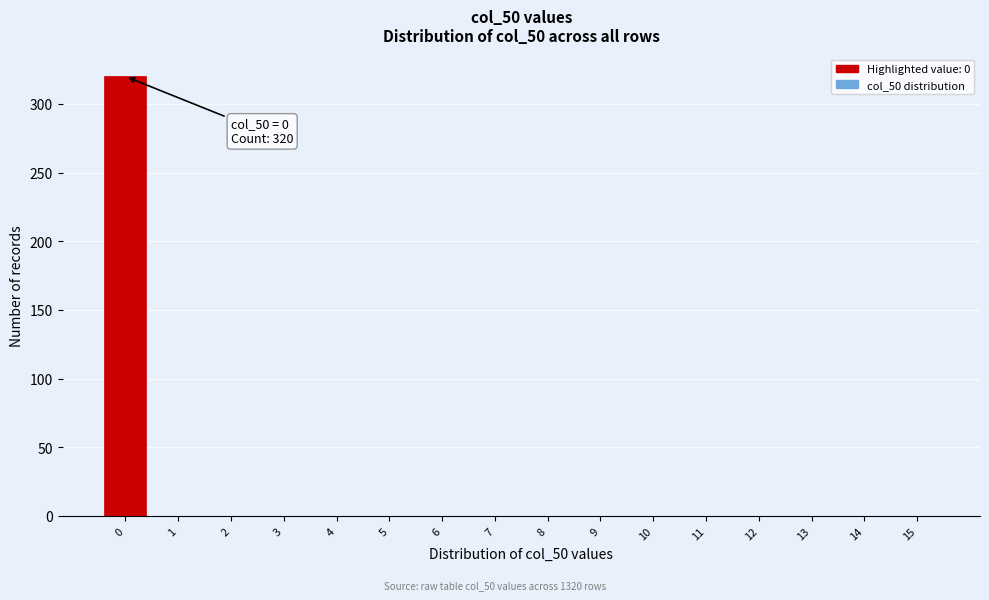

Reading left to right, extract all data points from this chart.

0=320	1=0	2=0	3=0	4=0	5=0	6=0	7=0	8=0	9=0	10=0	11=0	12=0	13=0	14=0	15=0